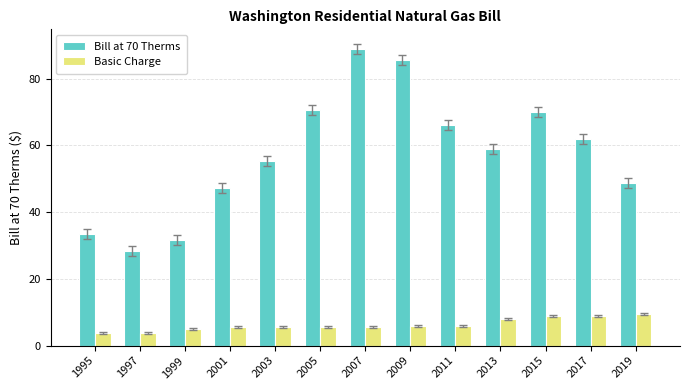

The Basic Charge series shows 9.0 at 2015. True or false?

True